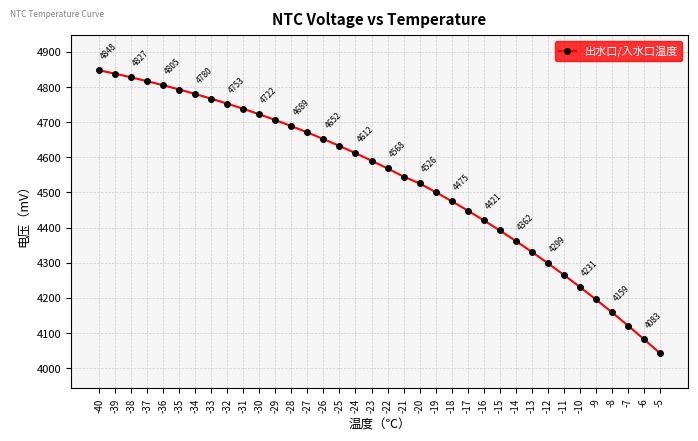

Count the number of data series in this chart.

1